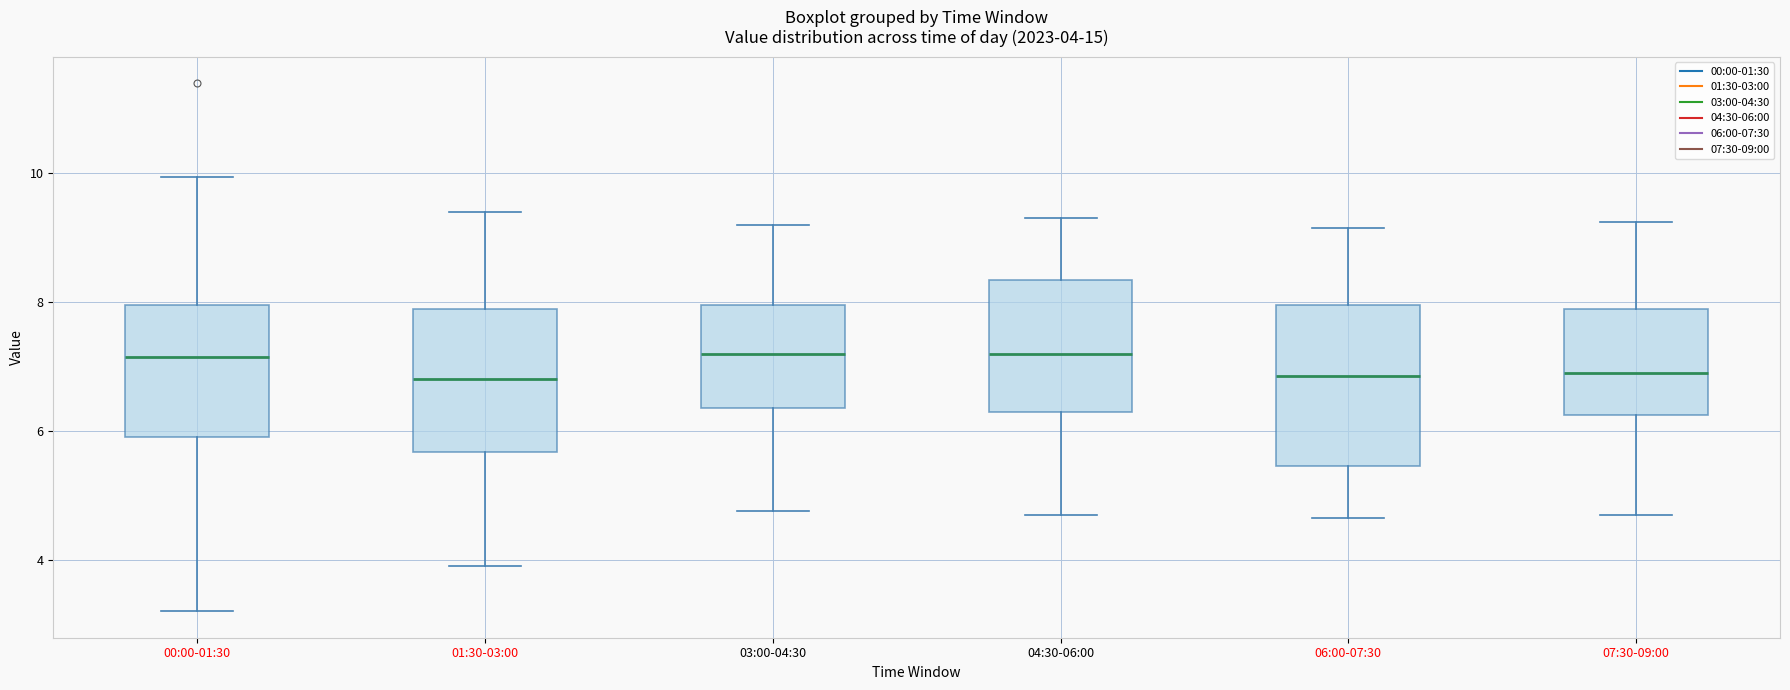

Comparing the boxes themselves (not the whiskers), which one is the tallest?

06:00-07:30